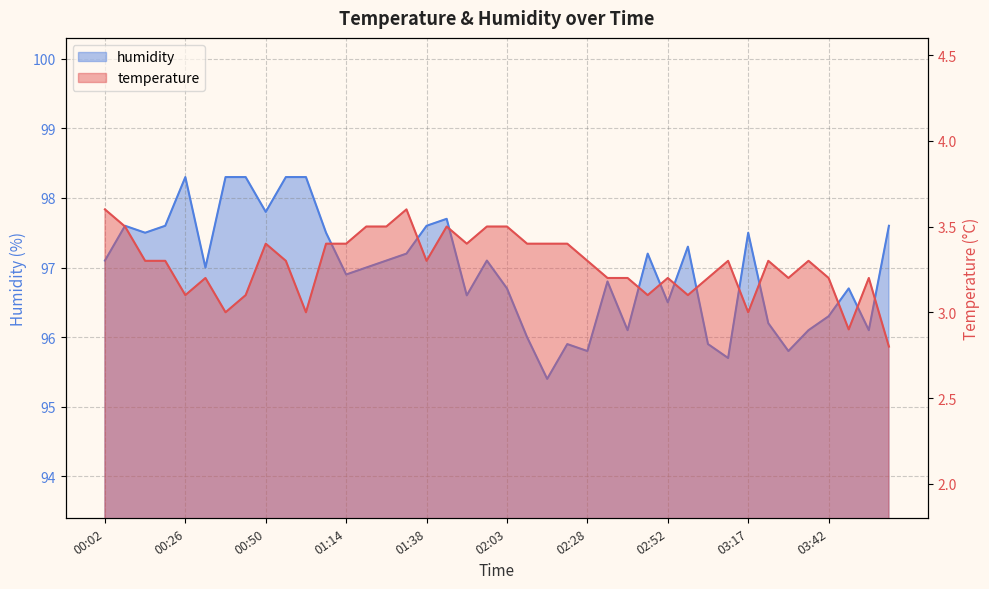

How many lines are shown in the chart?

2